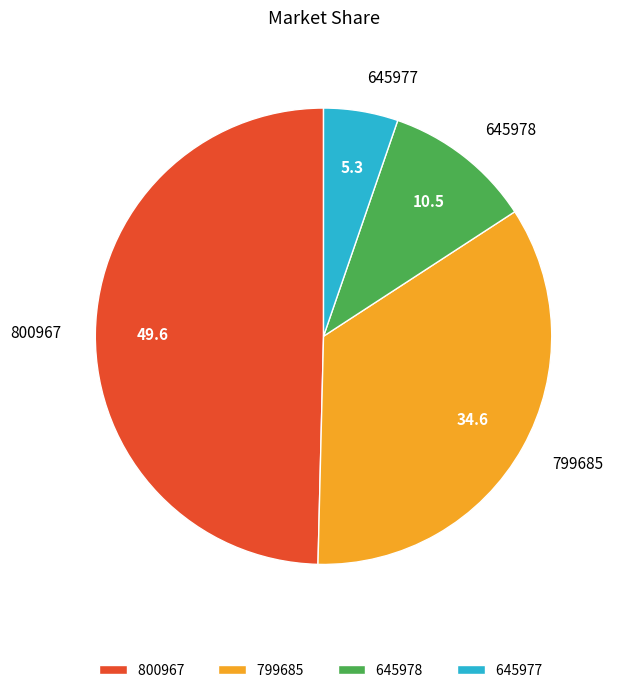

The 645978 slice represents 25% of the pie. True or false?

False